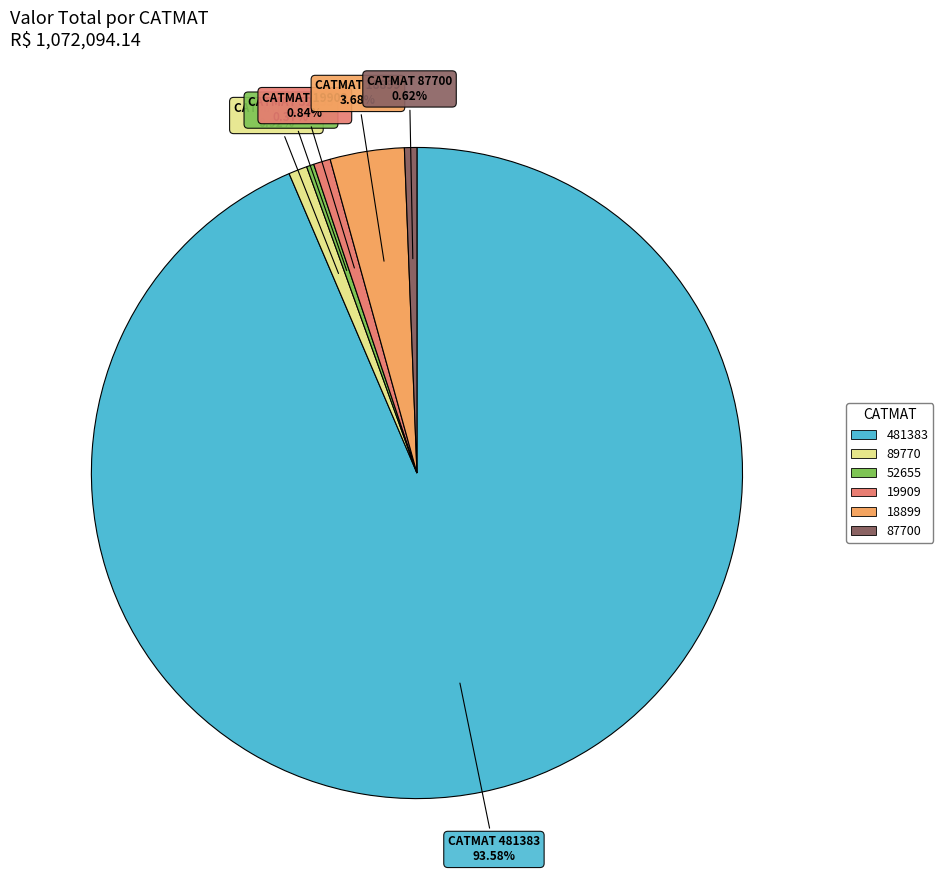

To the nearest percent, what percentage of the pie is 19909?

1%